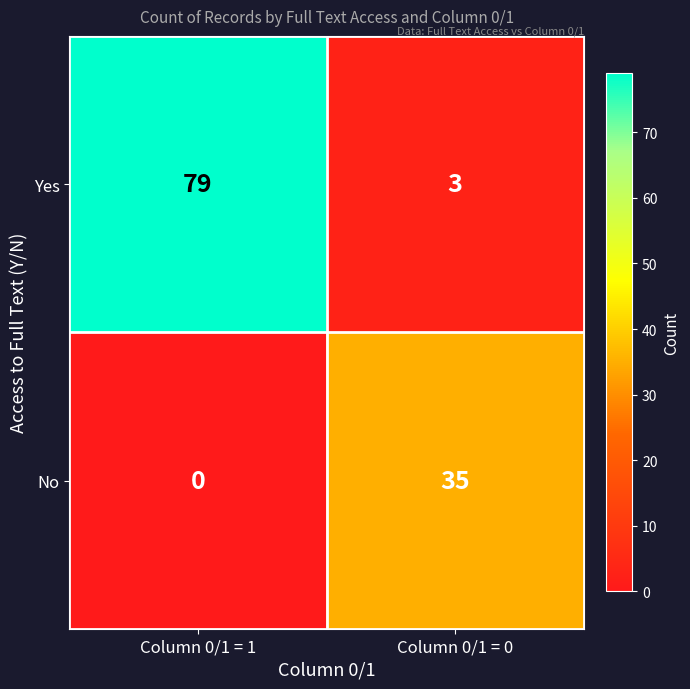

Reading left to right, transcribe all the data shown in this chart.

Yes: Column 0/1 = 1=79	Column 0/1 = 0=3
No: Column 0/1 = 1=0	Column 0/1 = 0=35